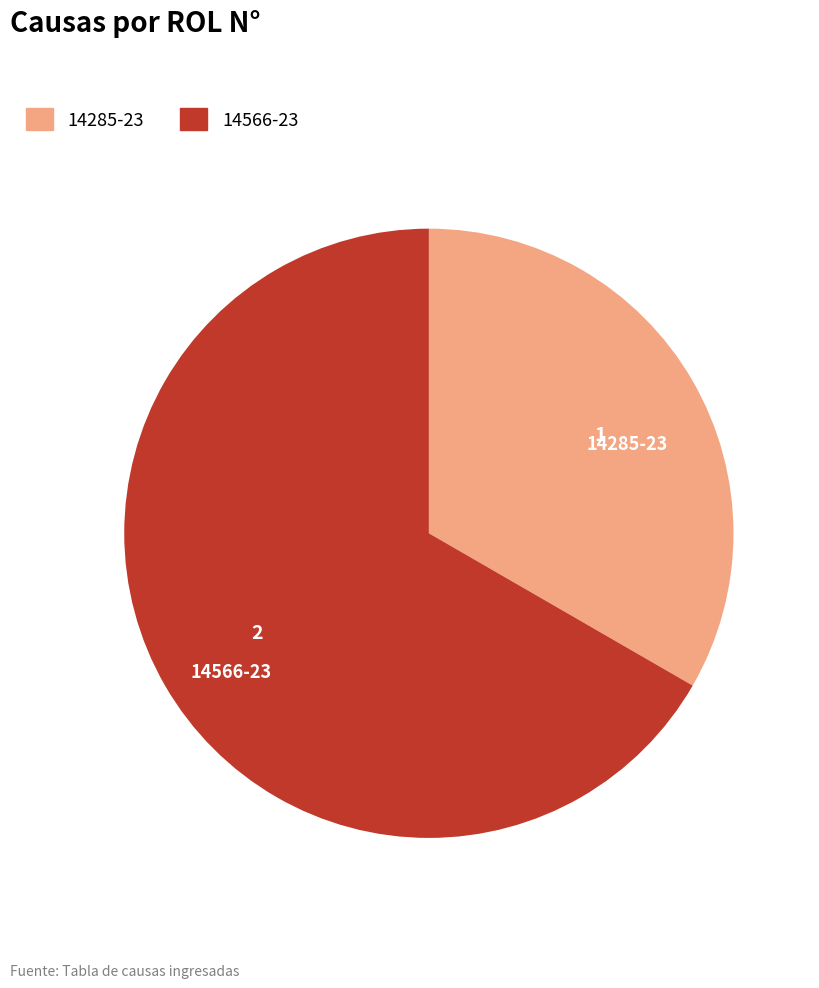

The 14285-23 slice represents 41% of the pie. True or false?

False